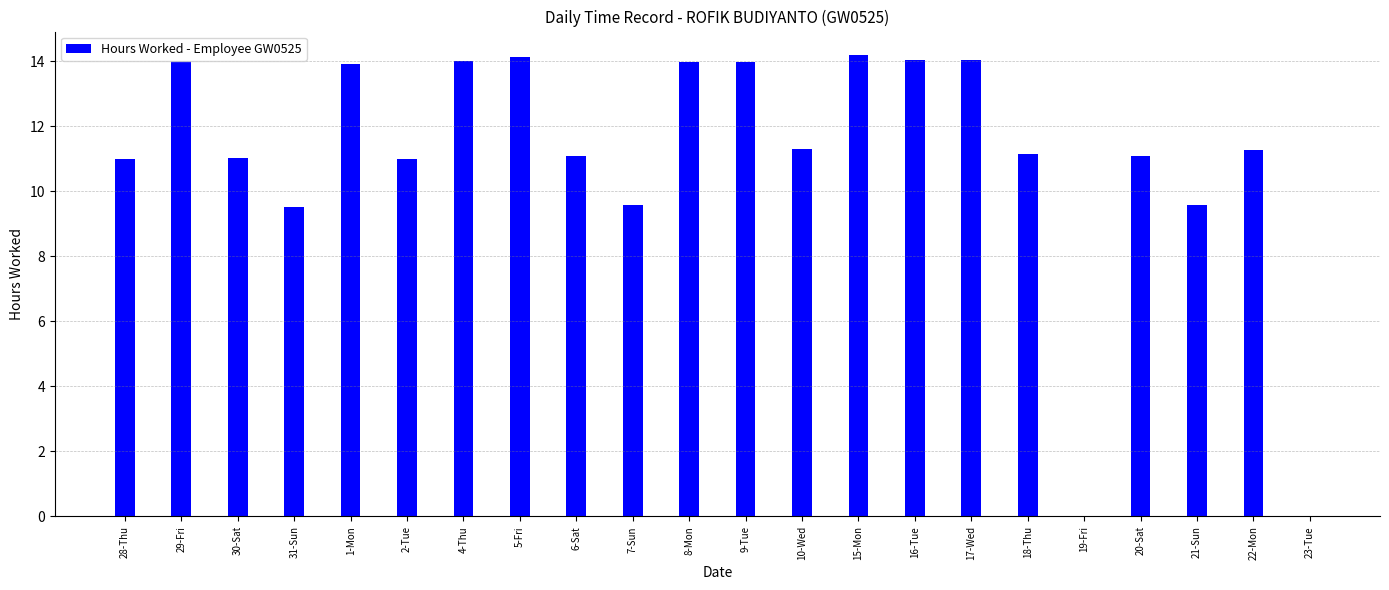

What is the maximum value shown in the chart?

14.2